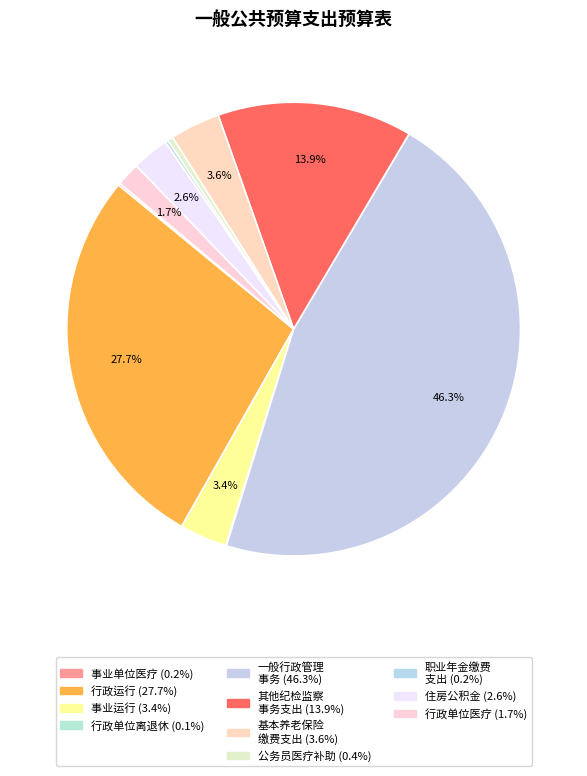

How many slices are in this pie chart?

11